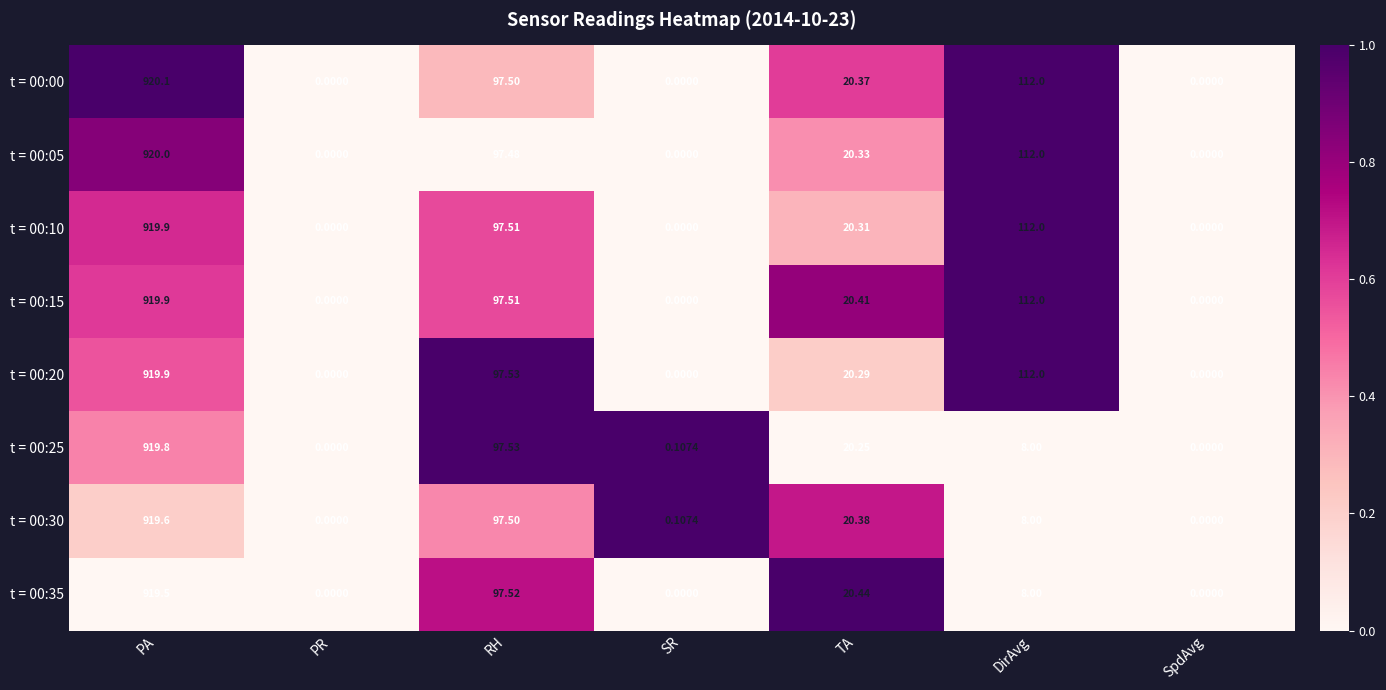

What is the total value across all series at RH?

780.1